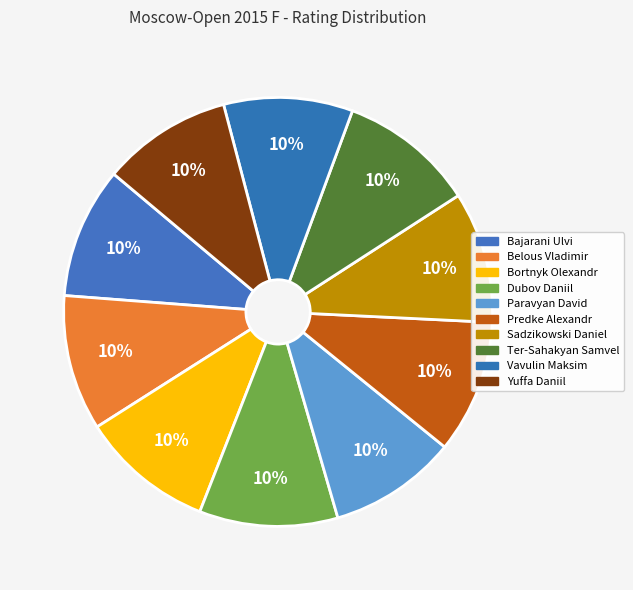

Do Paravyan David and Ter-Sahakyan Samvel together represent more than half of the pie?

No